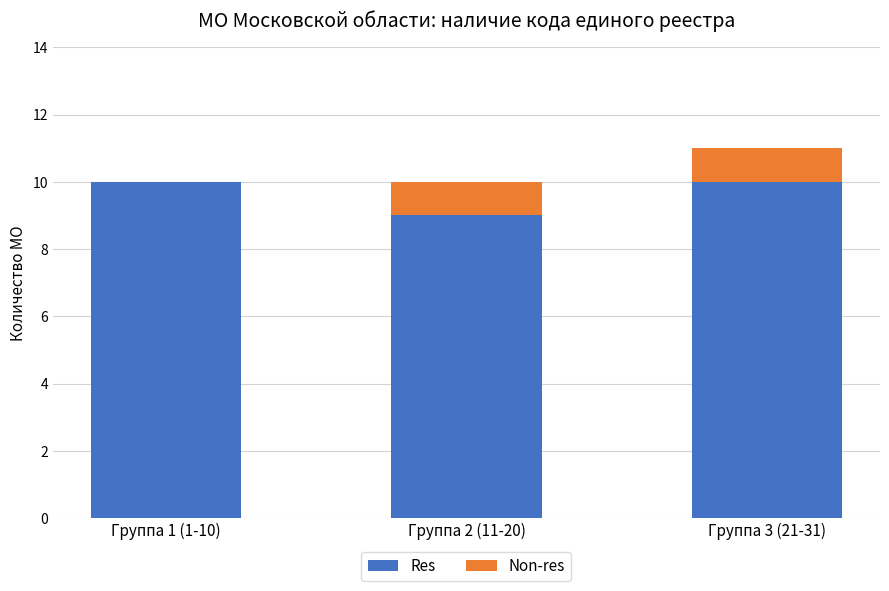

What is the sum of all Res values?

29